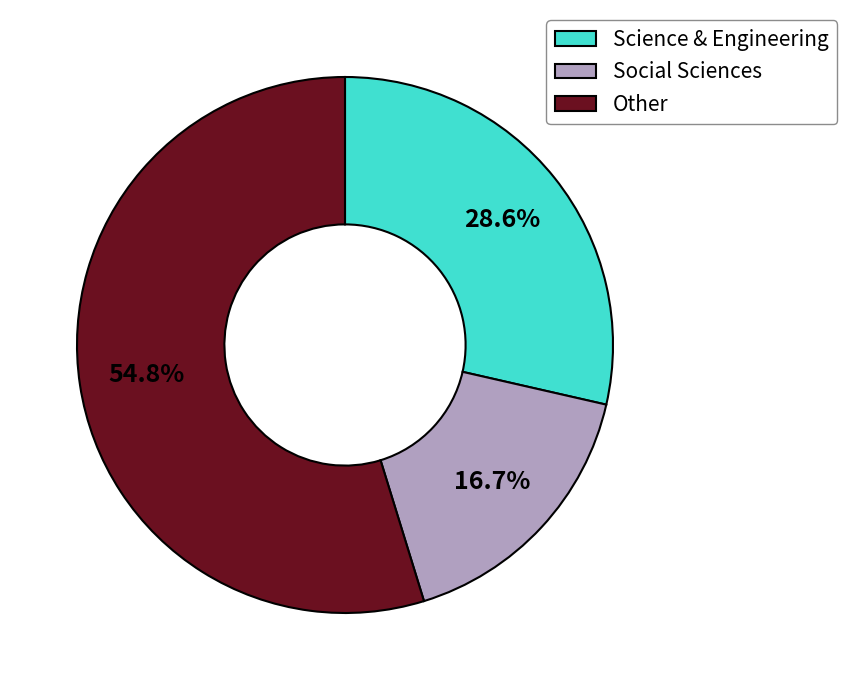

How many slices are in this pie chart?

3